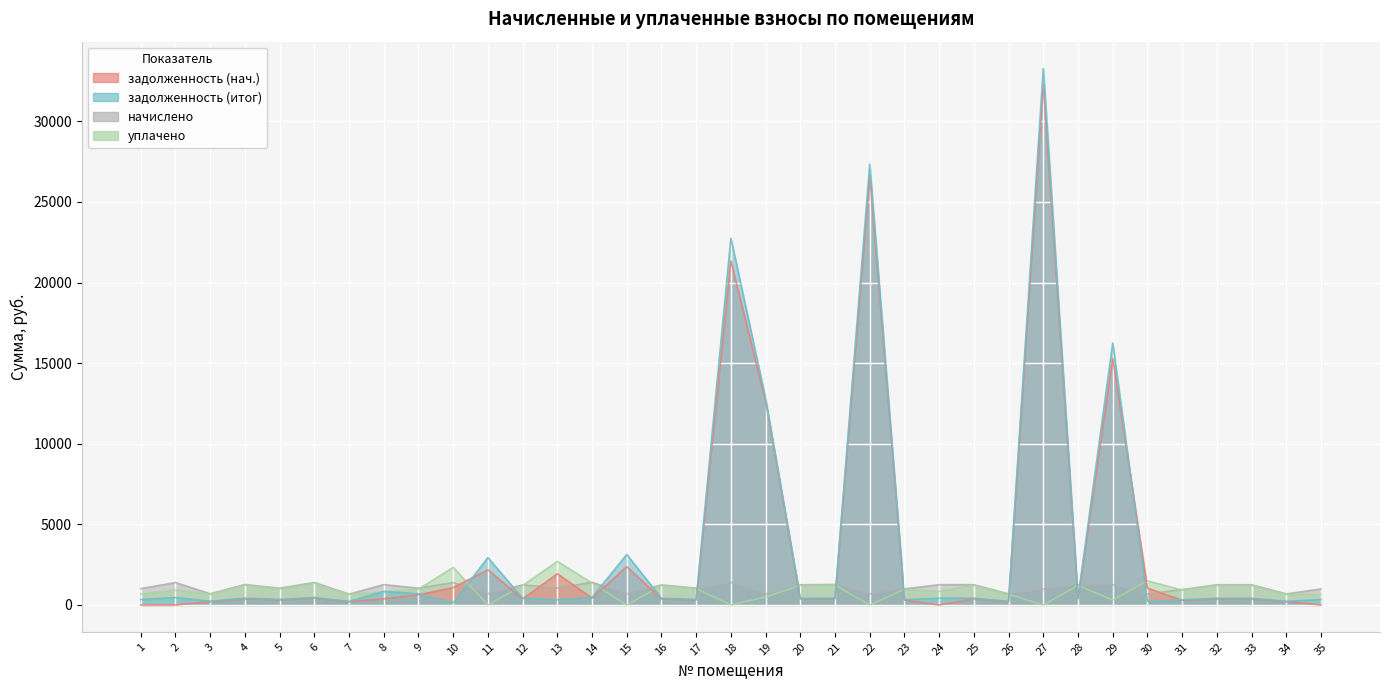

How many times do начислено and задолженность cross each other?

14